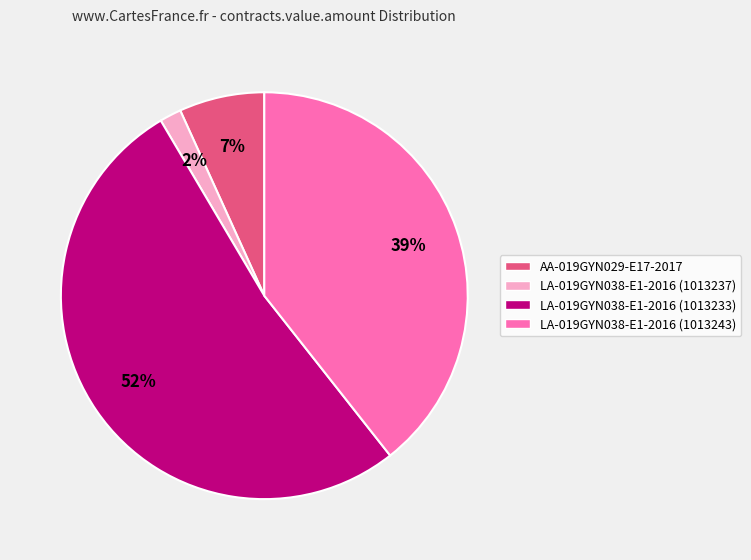

What is the majority slice?

LA-019GYN038-E1-2016 (1013233)